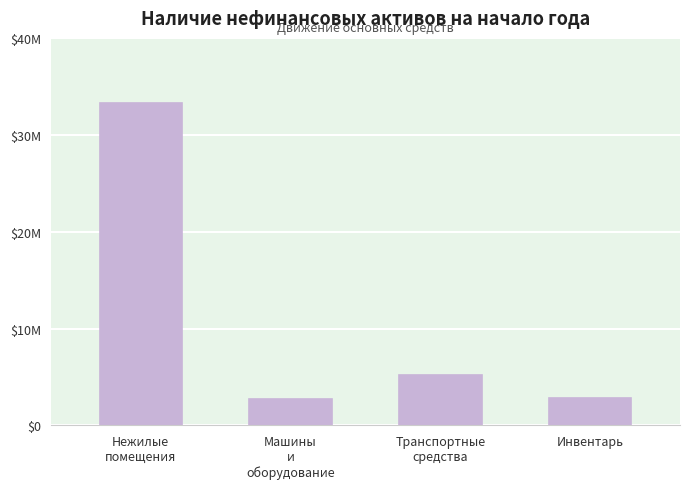

Is it true that the value at Нежилые
помещения is 18804795.1?

False